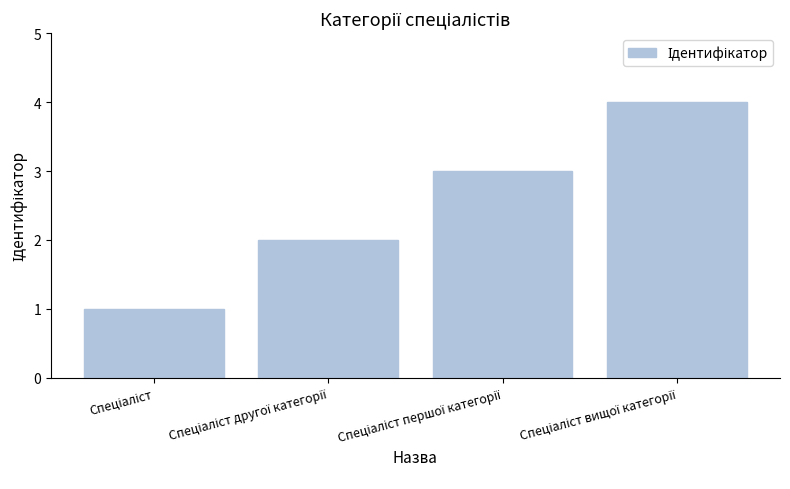

What is the sum of all values?

10